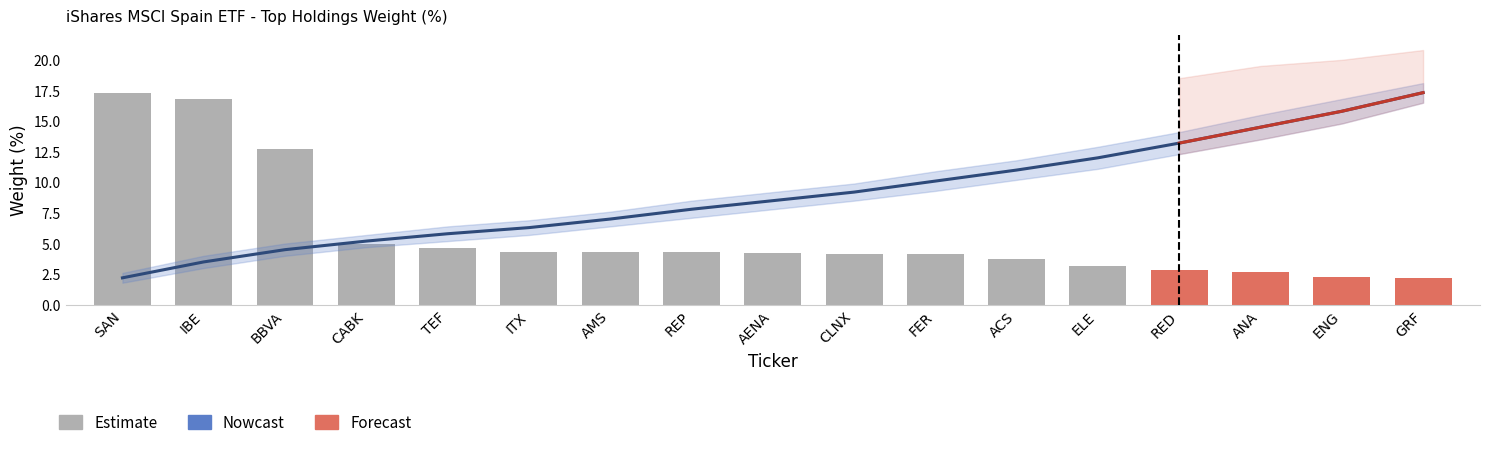

What is the change in value from TEF to RED?

-1.8